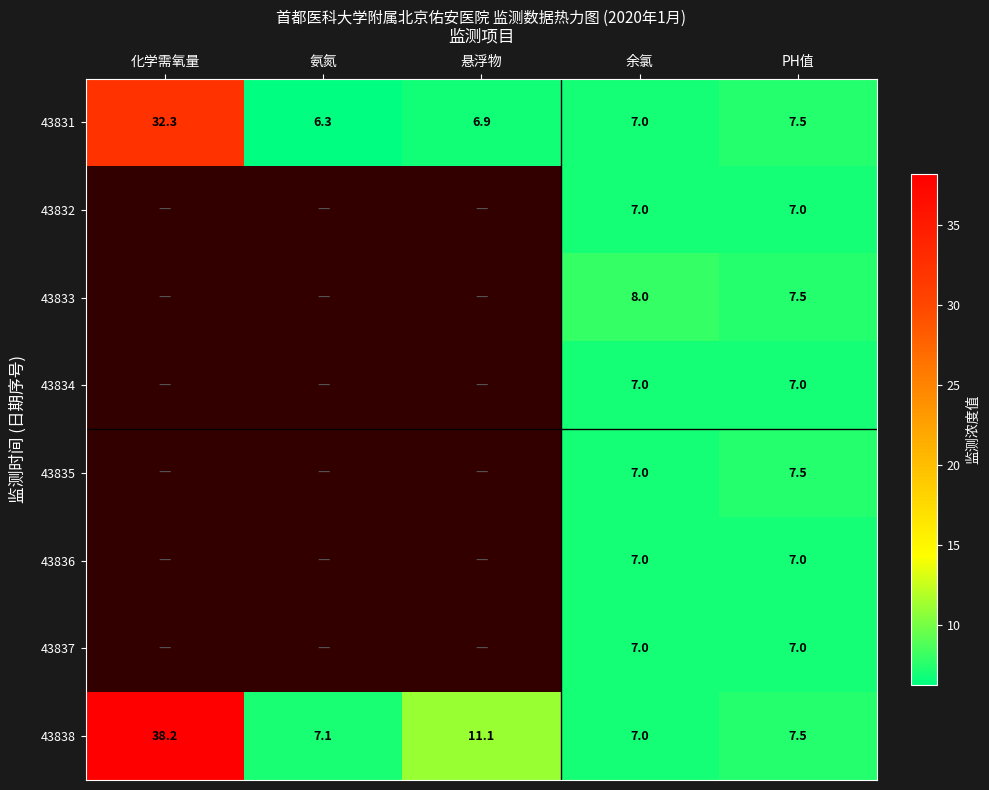

The 43834 series shows 7.0 at PH值. True or false?

True